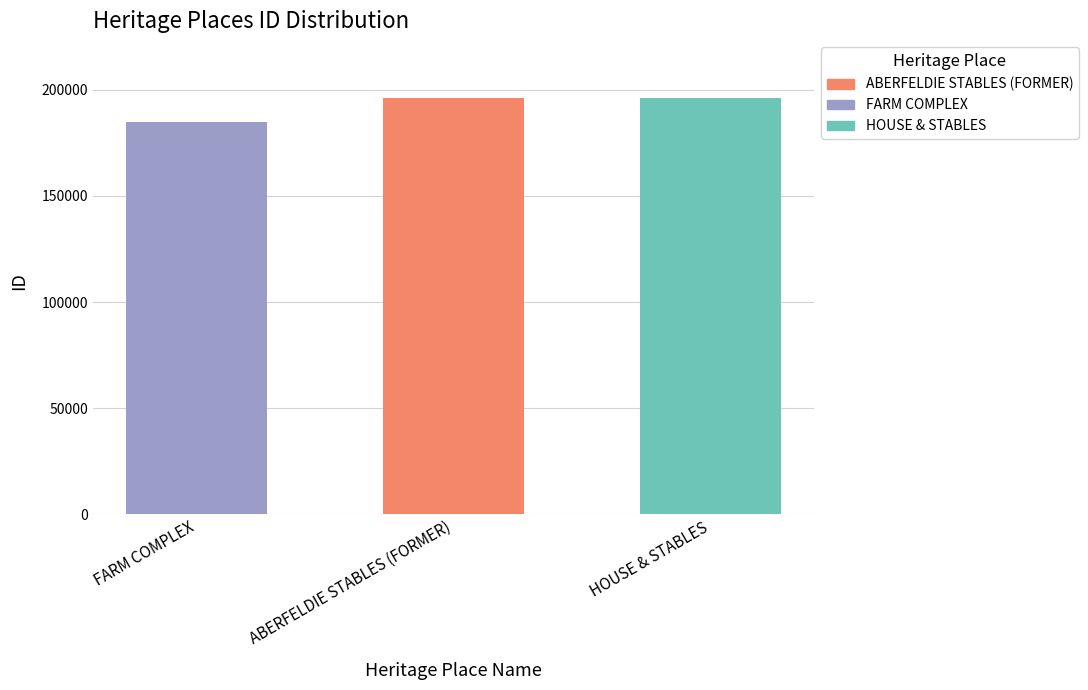

What is the sum of the values at HOUSE & STABLES and ABERFELDIE STABLES (FORMER)?

392331